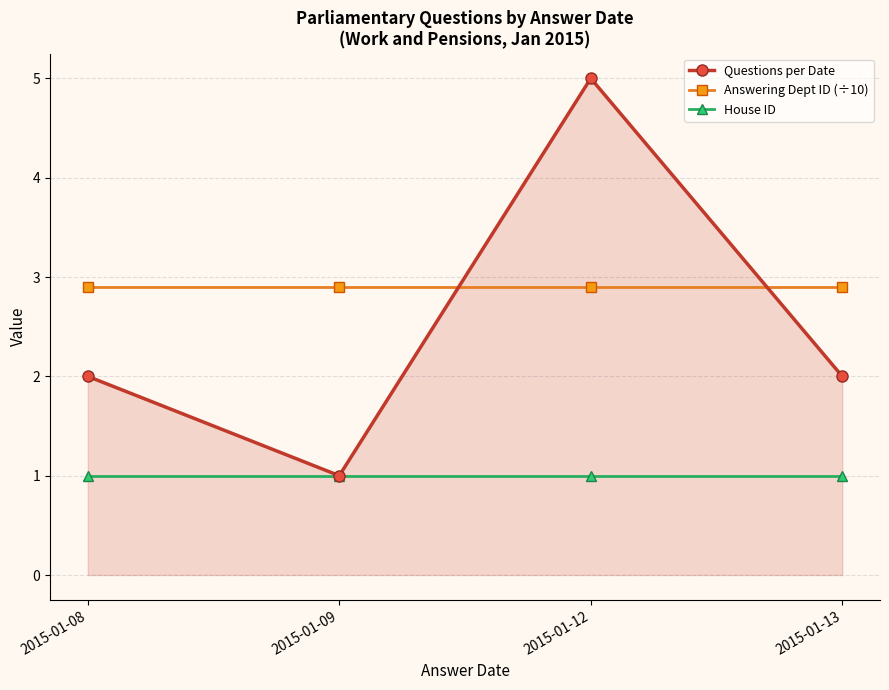

What are all the series names shown in the legend?

Questions per Date, Answering Dept ID (÷10), House ID